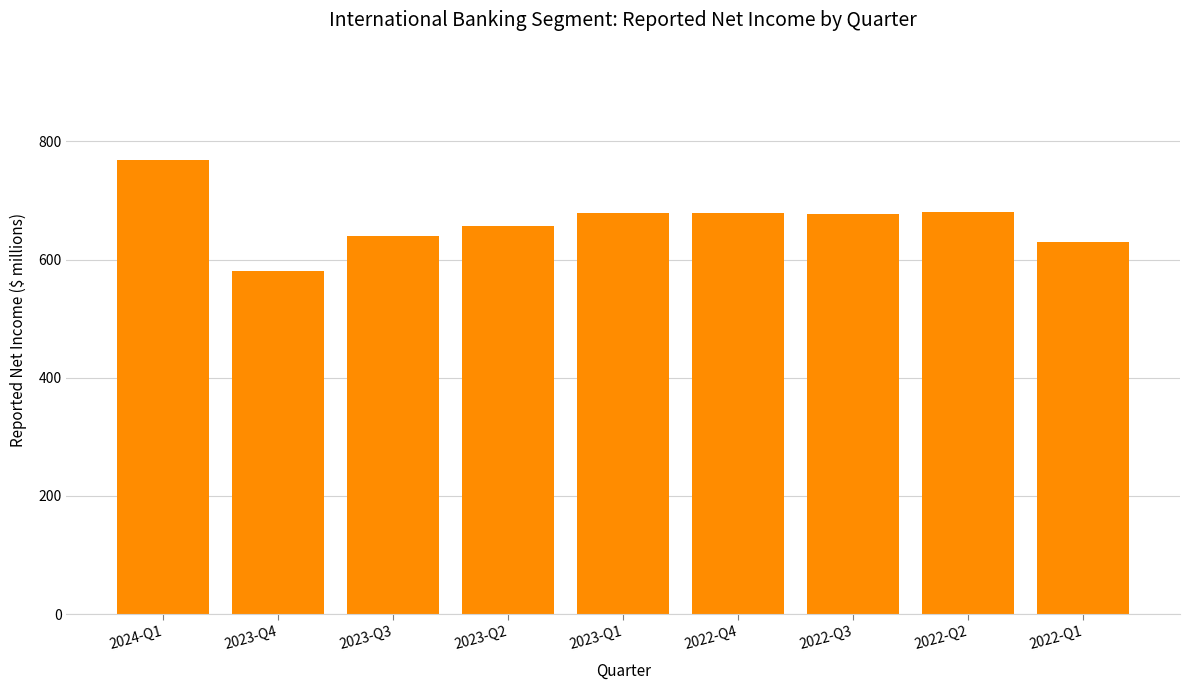

Is it true that the value at 2023-Q2 is 1111?

False